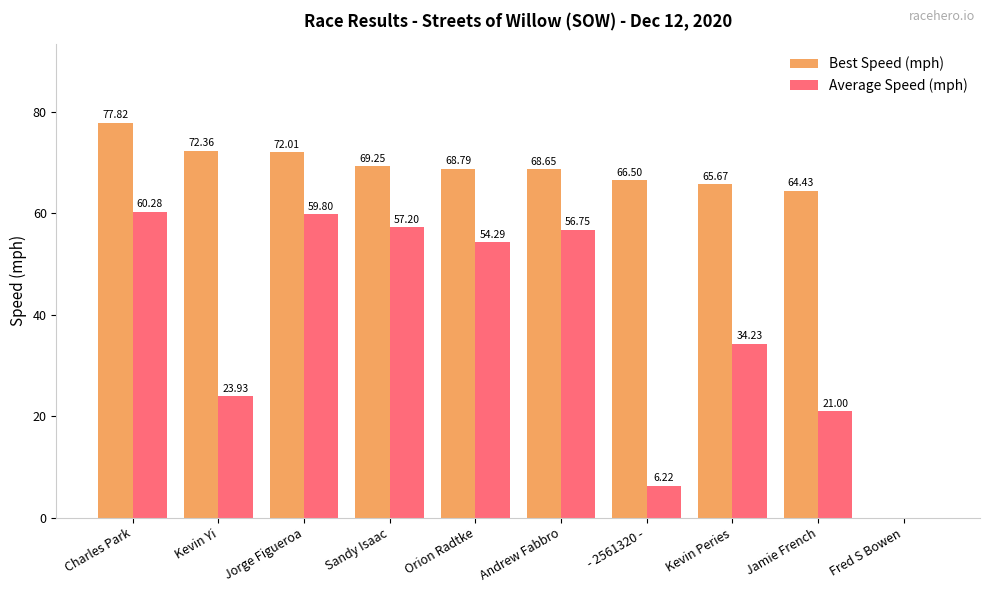

How many data points does each series have?

10